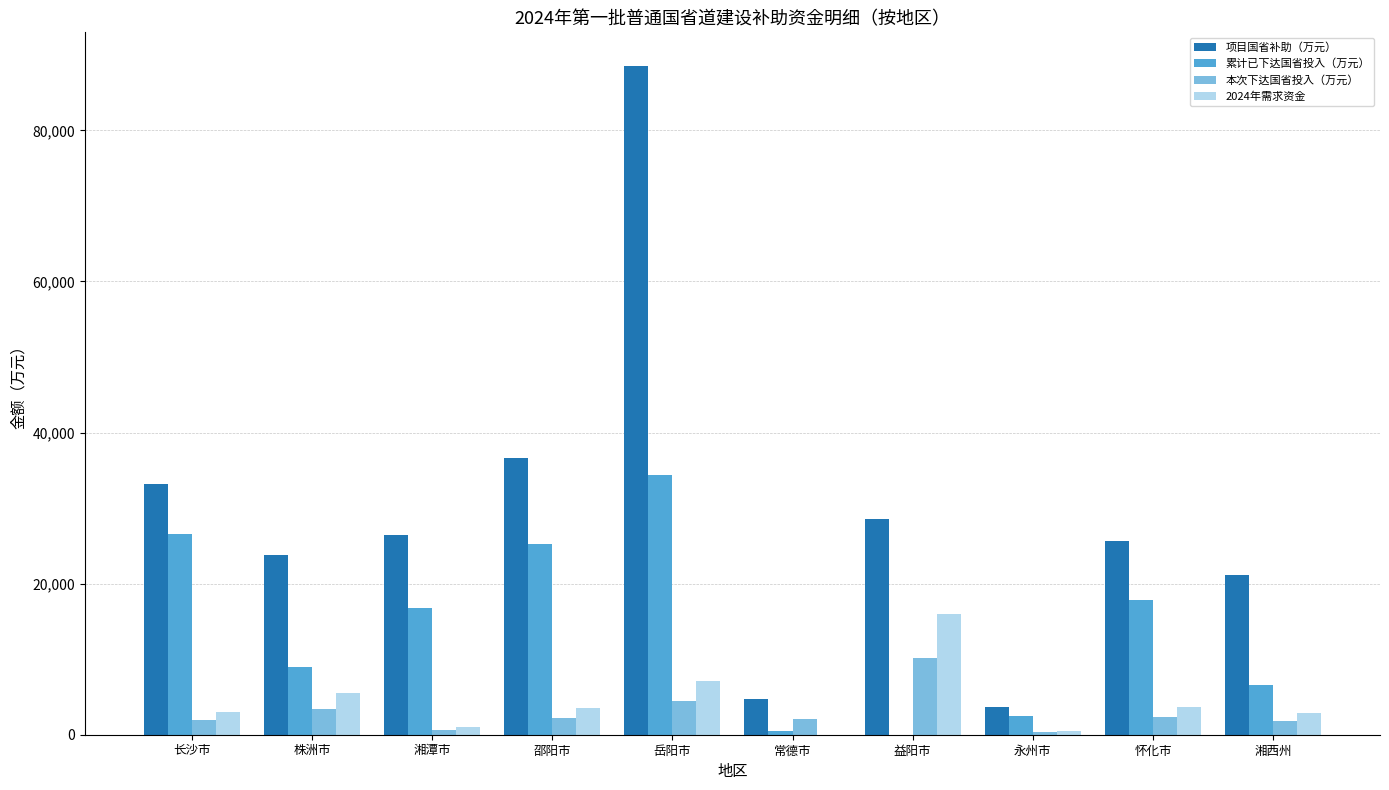

The 2024年需求资金 series shows 2900 at 湘西州. True or false?

True